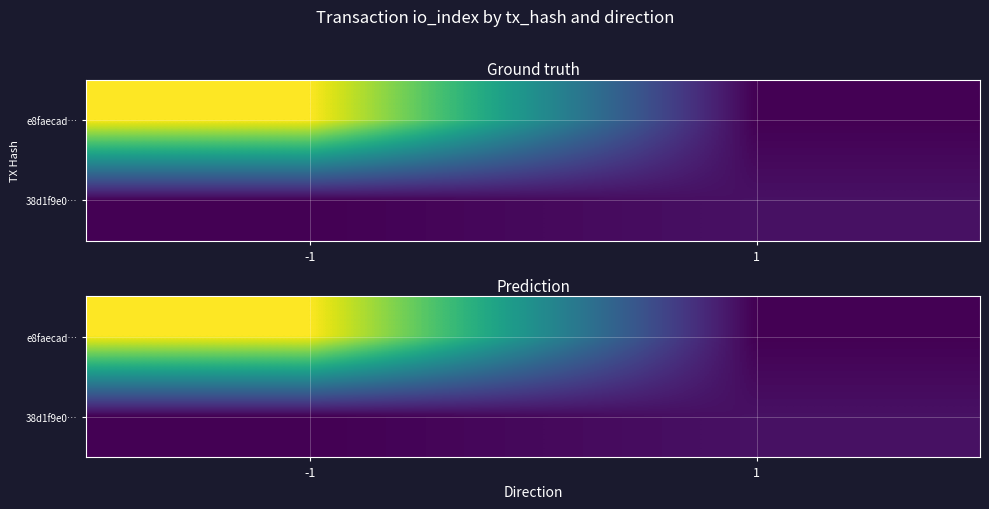

What is the maximum value shown in the chart?

45